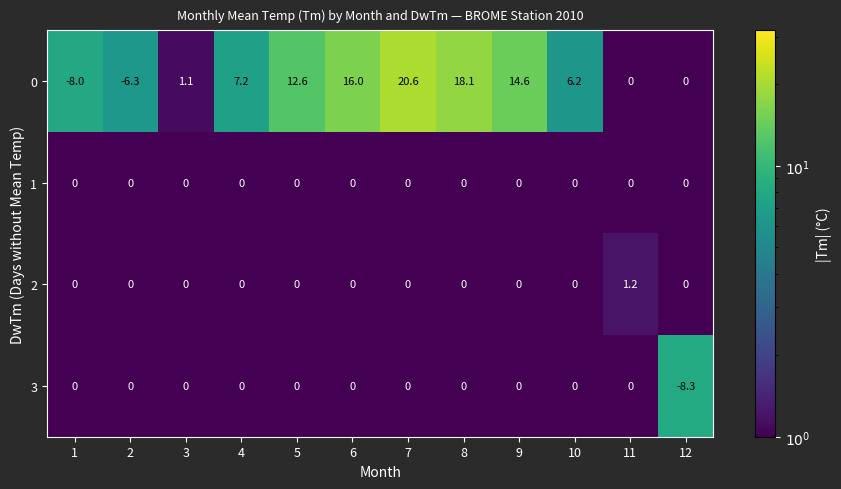

What is the sum of all 0 values?

82.1